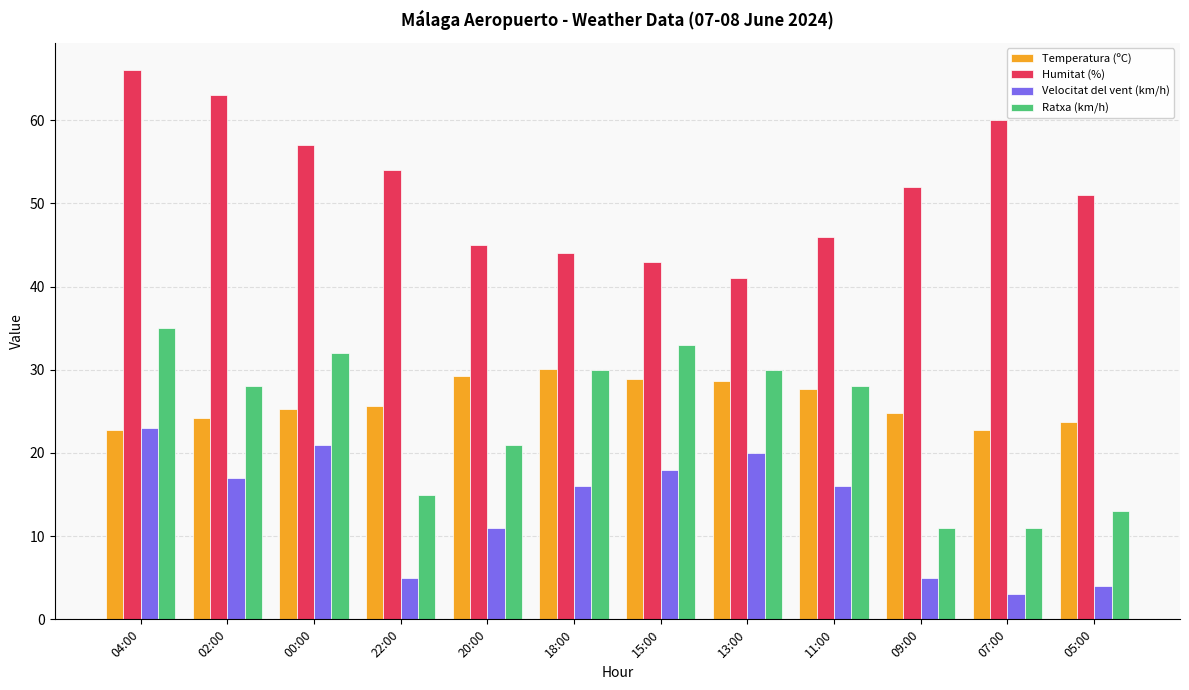

What is the maximum value for Ratxa (km/h)?

35.0